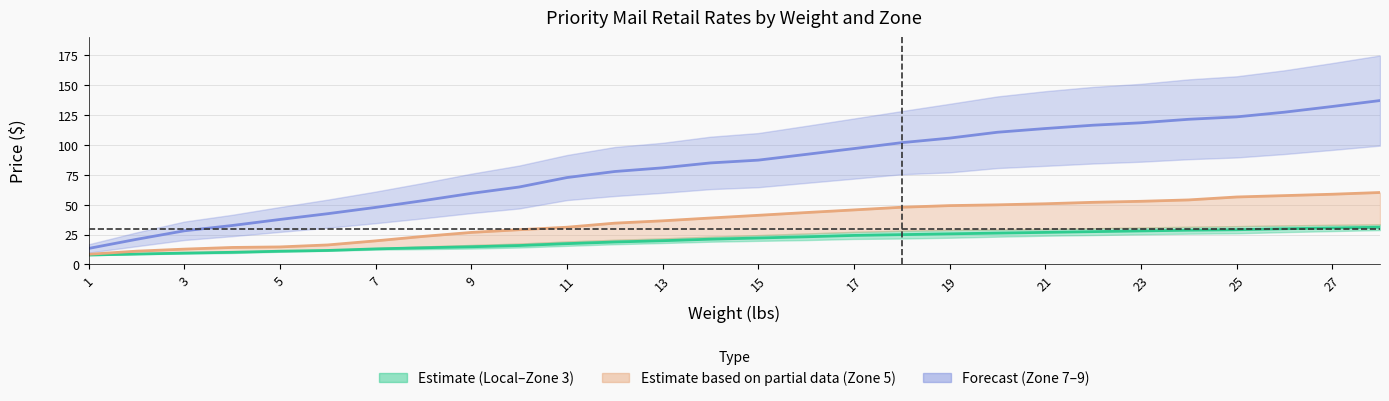

Is it true that Zone 5 equals 115.9 at 10?

False